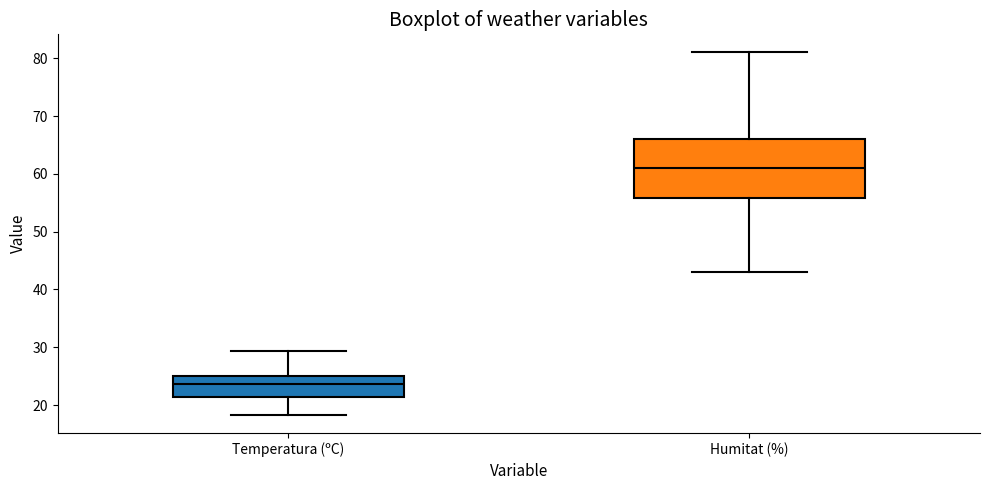

Where is the upper edge of the box for Temperatura (ºC) on the y-axis? The values are not printed on the chart, so give them approximately, as read against the axis.

25